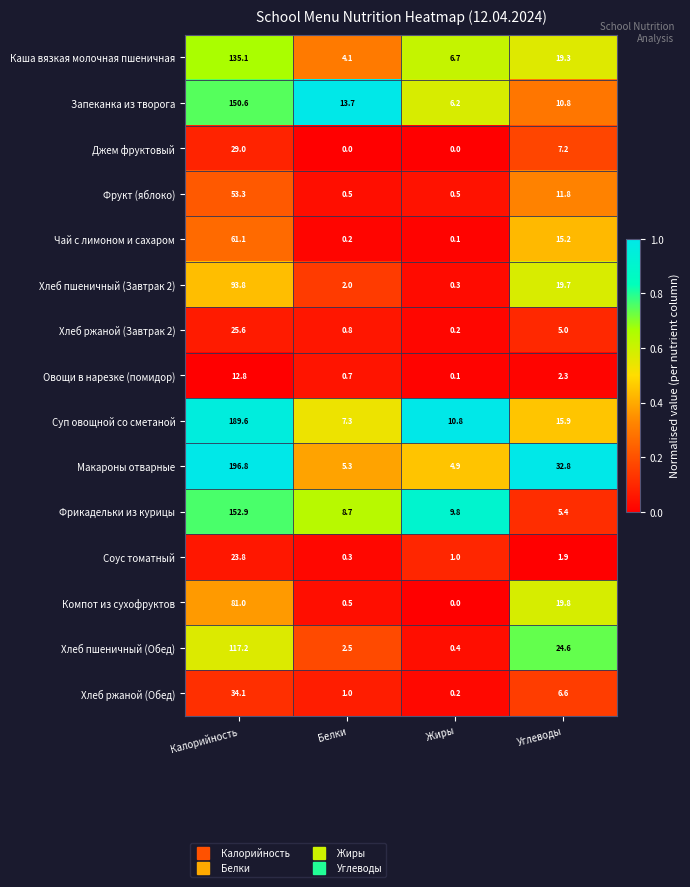

Is it true that Хлеб ржаной (Обед) equals 10.5 at Углеводы?

False